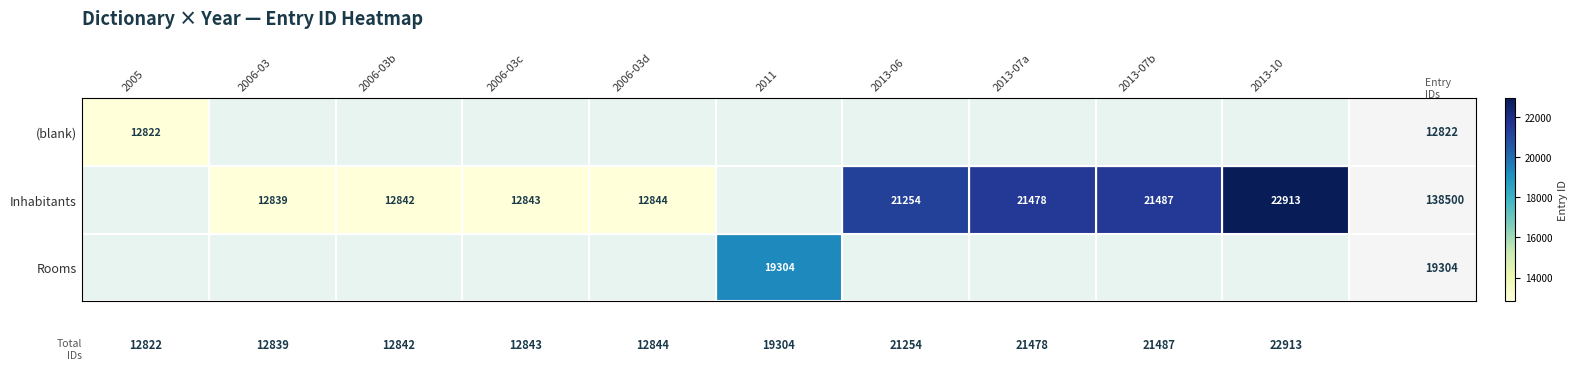

The value of Inhabitants at 2006-03b is 3110.7. True or false?

False